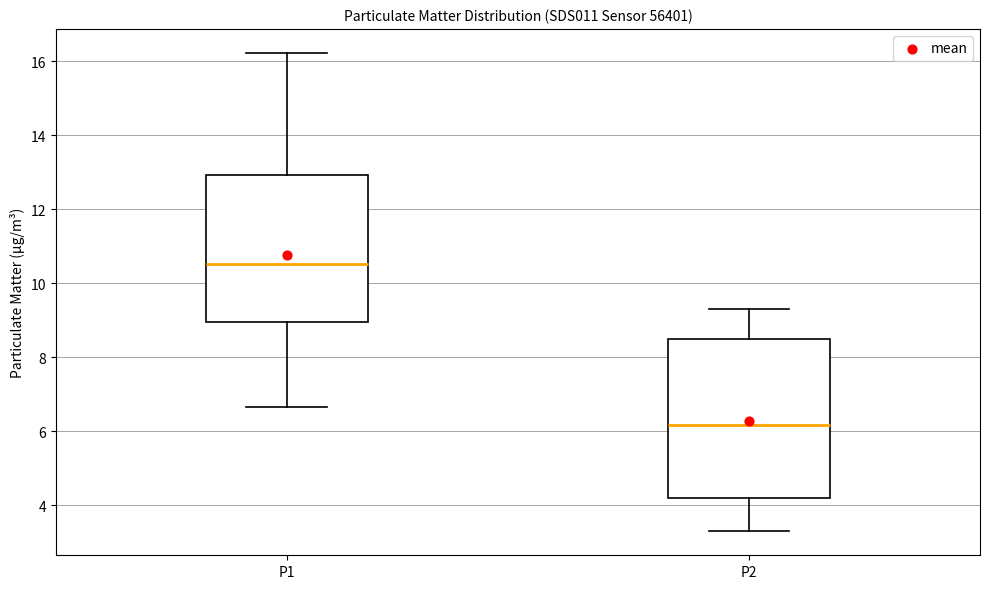

Reading left to right, read every box against the y-axis: the position of its median line, the range the box covers, and the ends of its whiskers. The values are not printed on the chart, so give them approximately, as read against the axis.

P1: median 10.6, box 9.0 to 13.0, whiskers 6.6 to 16.2
P2: median 6.2, box 4.2 to 8.6, whiskers 3.4 to 9.4